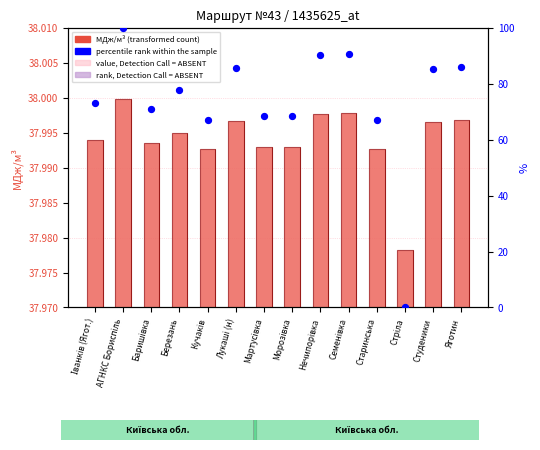

At how many categories does at least one series exceed 21?

14